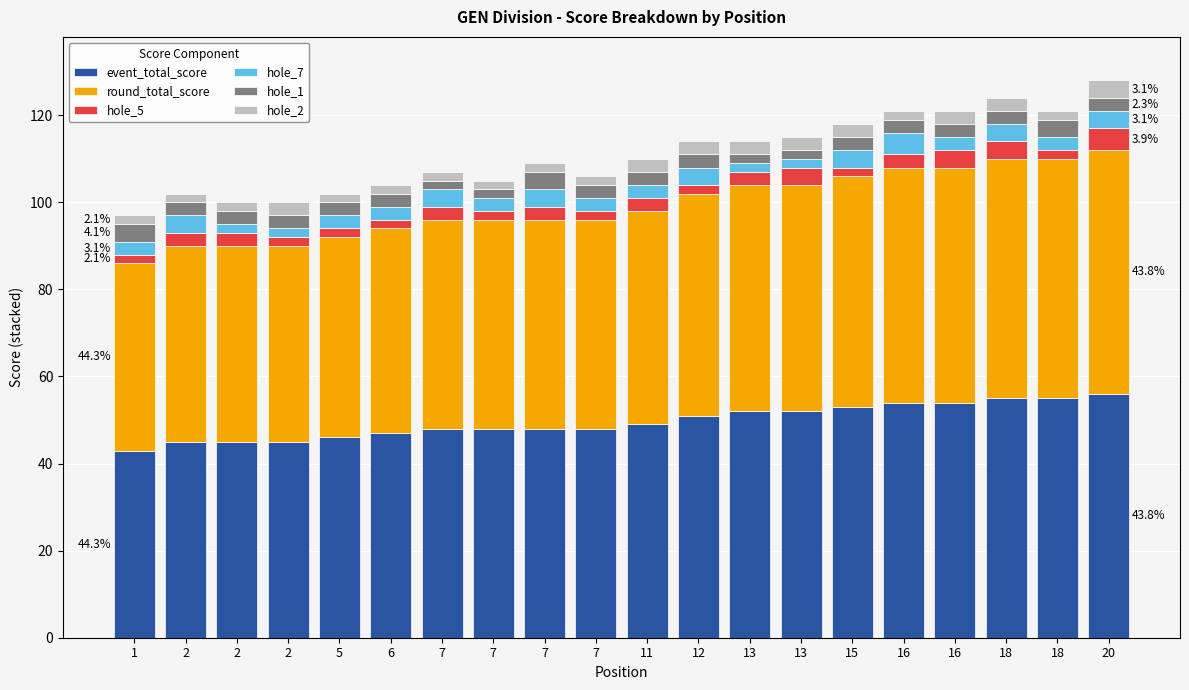

What are all the series names shown in the legend?

event_total_score, round_total_score, hole_5, hole_7, hole_1, hole_2